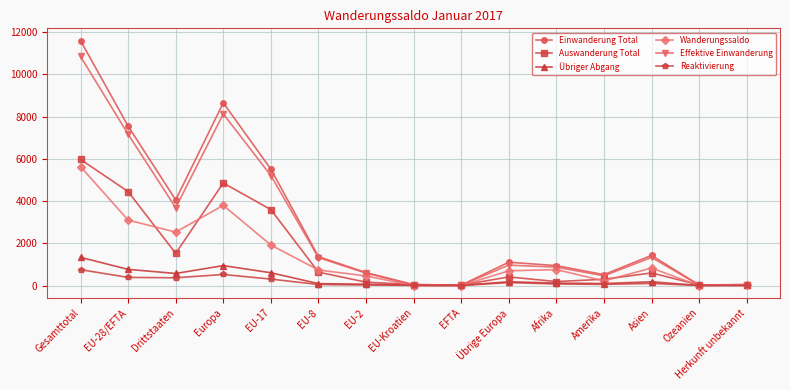

At which label does Reaktivierung first exceed 72?

Gesamttotal